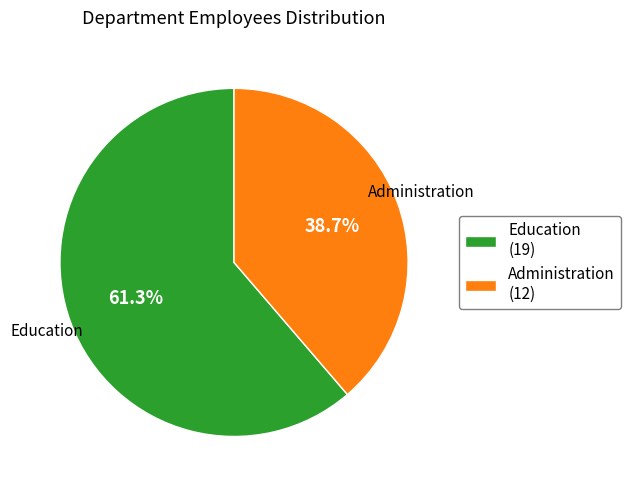

To the nearest percent, what is the average slice percentage?

50%